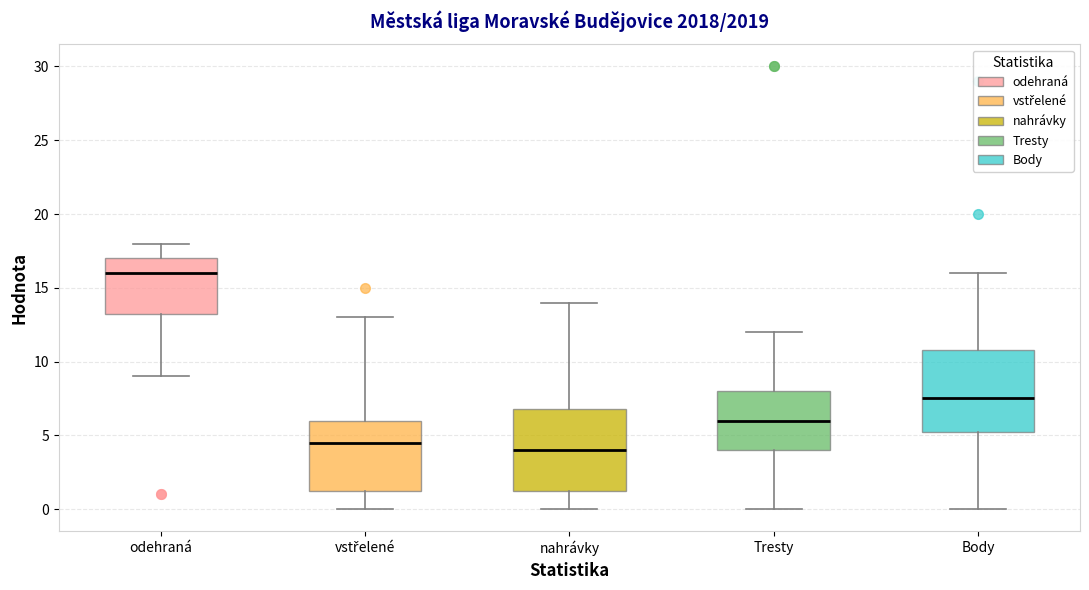

Which box has the highest median line?

odehraná